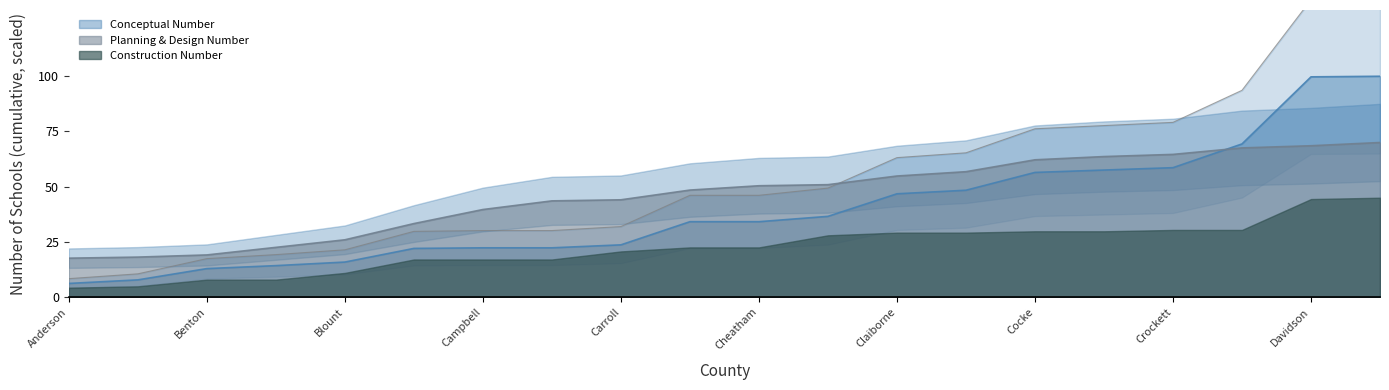

How many categories are shown in the chart?

20